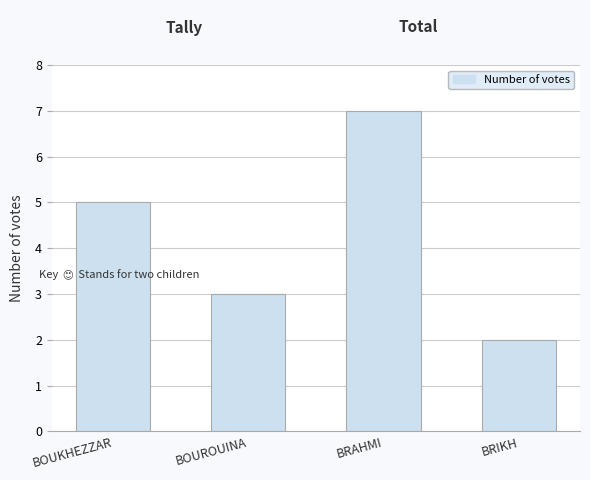

Rank the categories by value from highest to lowest.

BRAHMI, BOUKHEZZAR, BOUROUINA, BRIKH